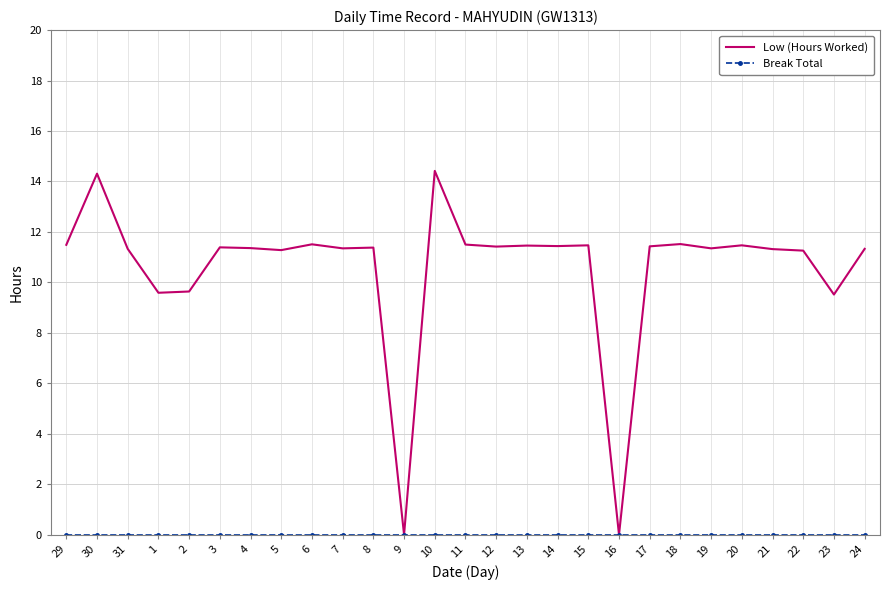

Which series has the largest total across all categories?

Low (Hours Worked)